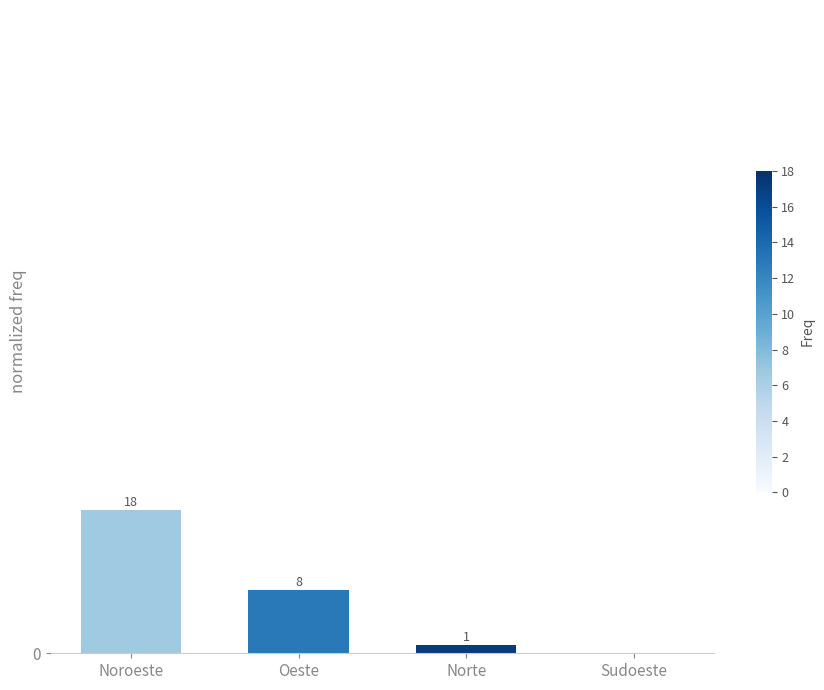

What position from the left is Noroeste?

1